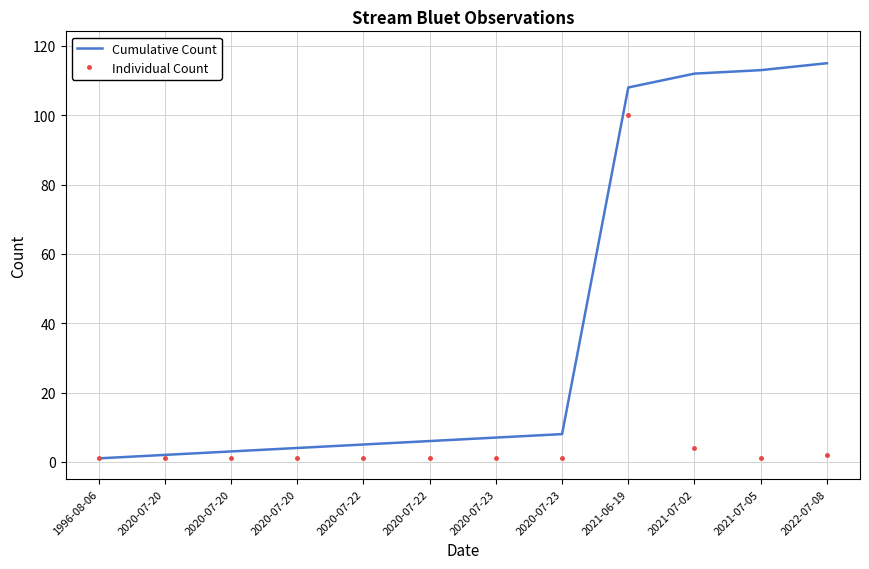

Reading left to right, extract all data points from this chart.

Cumulative Count: 1996-08-06=1	2020-07-20=2	2020-07-20=3	2020-07-20=4	2020-07-22=5	2020-07-22=6	2020-07-23=7	2020-07-23=8	2021-06-19=108	2021-07-02=112	2021-07-05=113	2022-07-08=115
Individual Count: 1996-08-06=1	2020-07-20=1	2020-07-20=1	2020-07-20=1	2020-07-22=1	2020-07-22=1	2020-07-23=1	2020-07-23=1	2021-06-19=100	2021-07-02=4	2021-07-05=1	2022-07-08=2